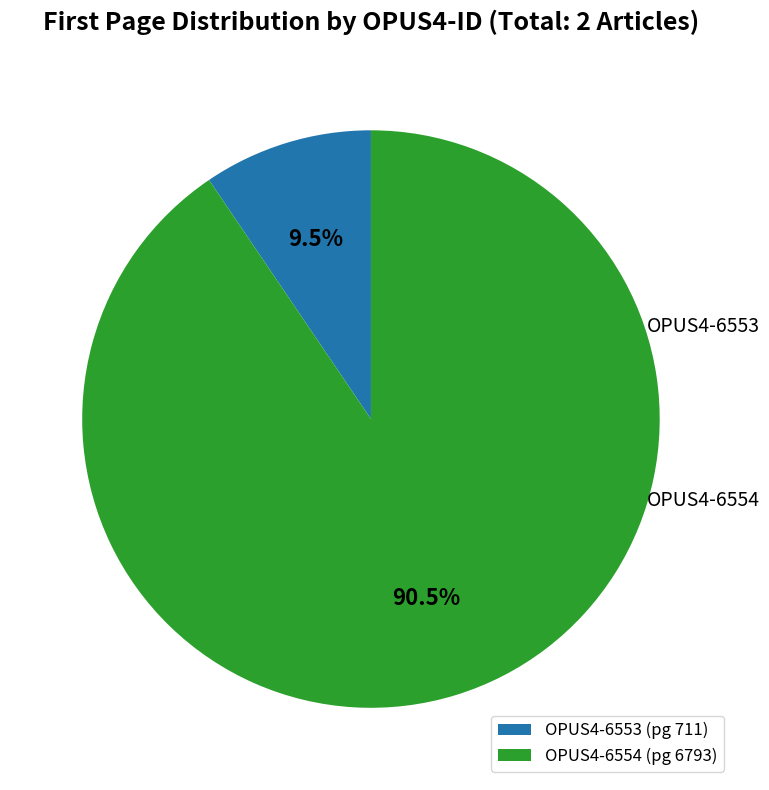

Is it true that OPUS4-6554 is 99% of the pie?

False